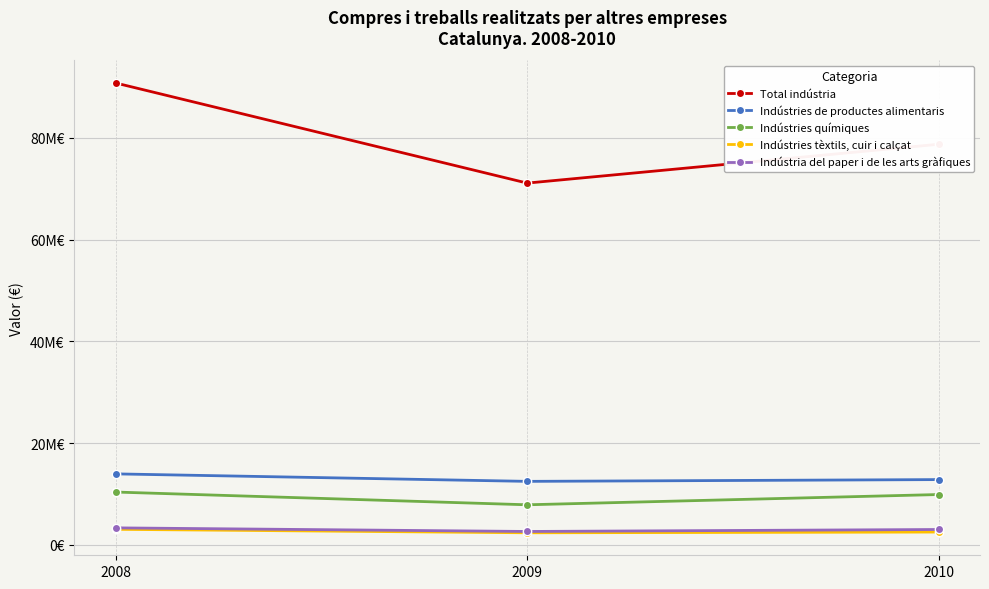

Which has a higher value, 2008 or 2010?

2008